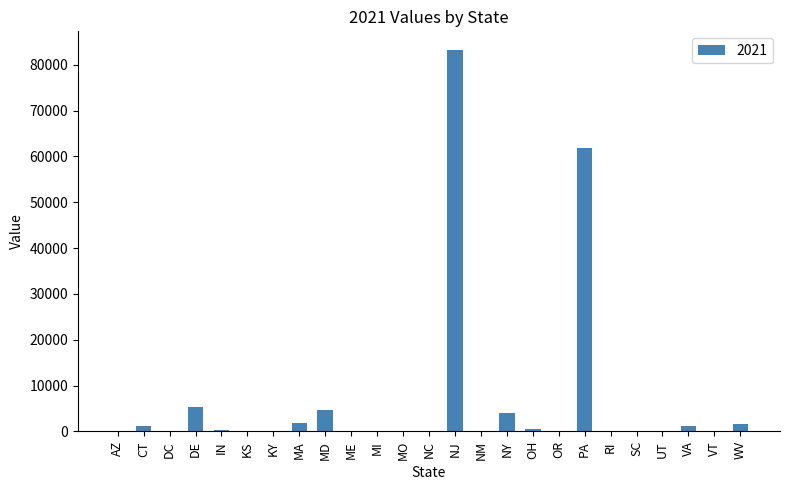

The chart shows a value of 4033 at NY. True or false?

True